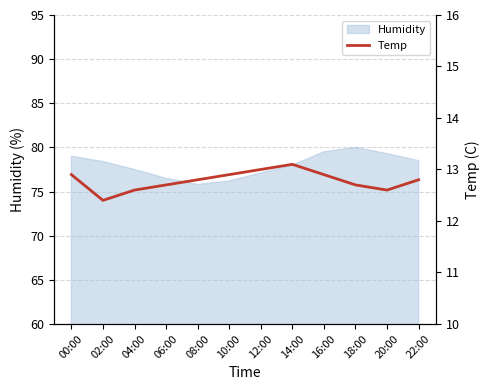

Which has a higher value, 00:00 or 20:00?

00:00